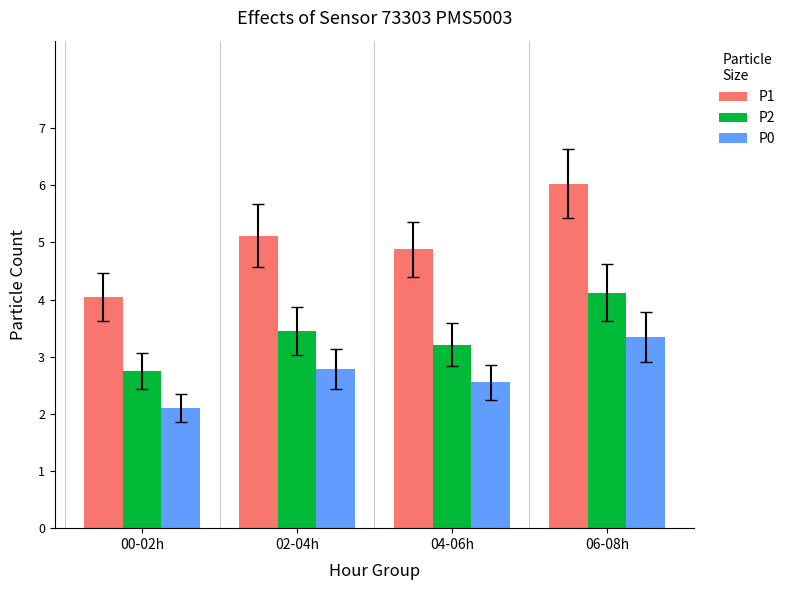

What is the smallest value displayed?

2.1